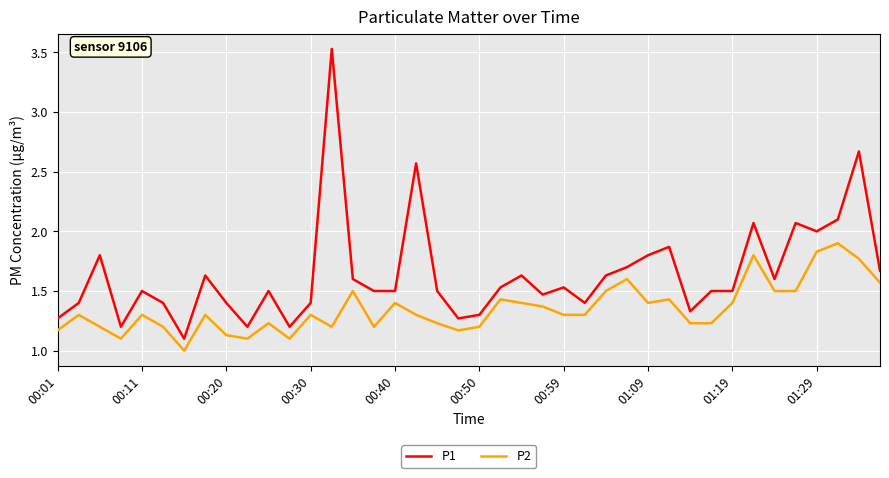

Which series has the largest total across all categories?

P1